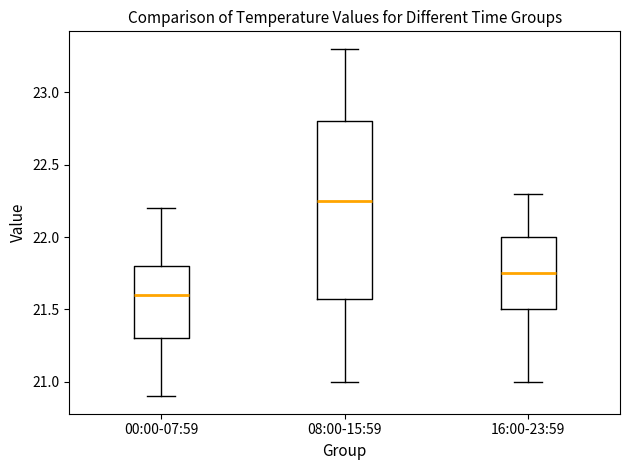

Reading left to right, transcribe this box plot: for each box, give where its median line is, the range the box spans, and where its two whiskers end, as read against the y-axis. The values are not printed on the chart, so give them approximately, as read against the axis.

00:00-07:59: median 21.60, box 21.30 to 21.80, whiskers 20.90 to 22.20
08:00-15:59: median 22.25, box 21.60 to 22.80, whiskers 21.00 to 23.30
16:00-23:59: median 21.75, box 21.50 to 22.00, whiskers 21.00 to 22.30